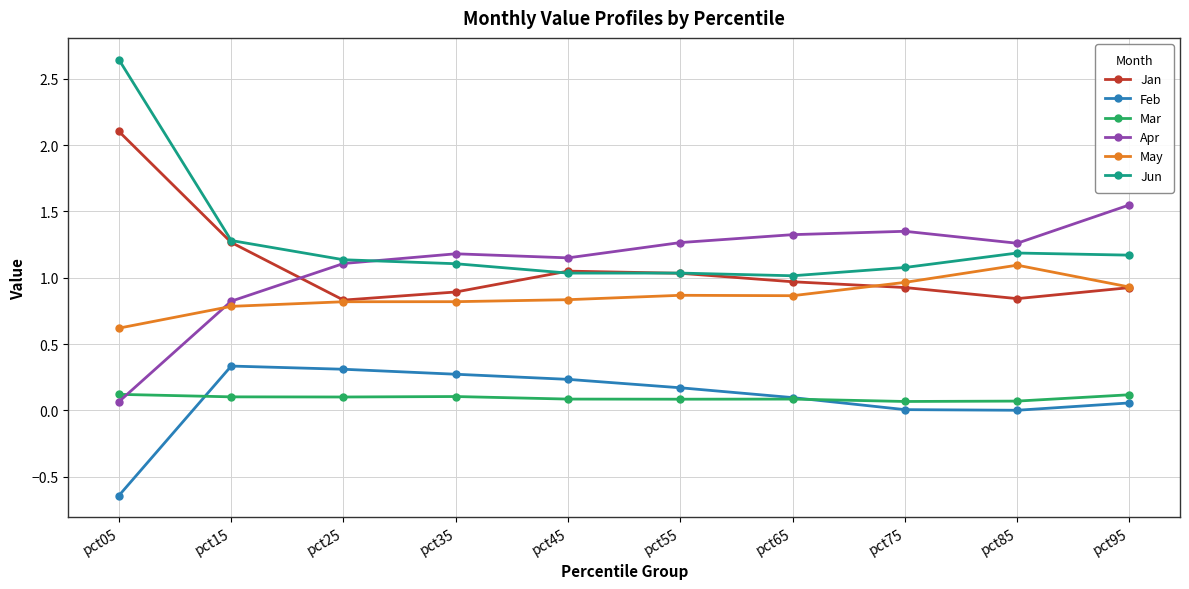

What is the total value across all series at pct65?

4.4